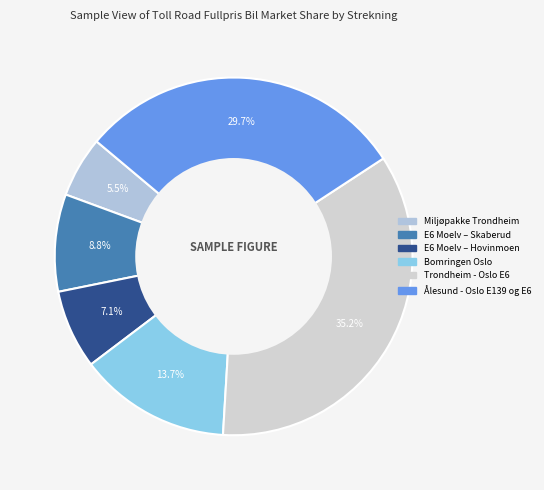

Count the number of slices in the pie.

6